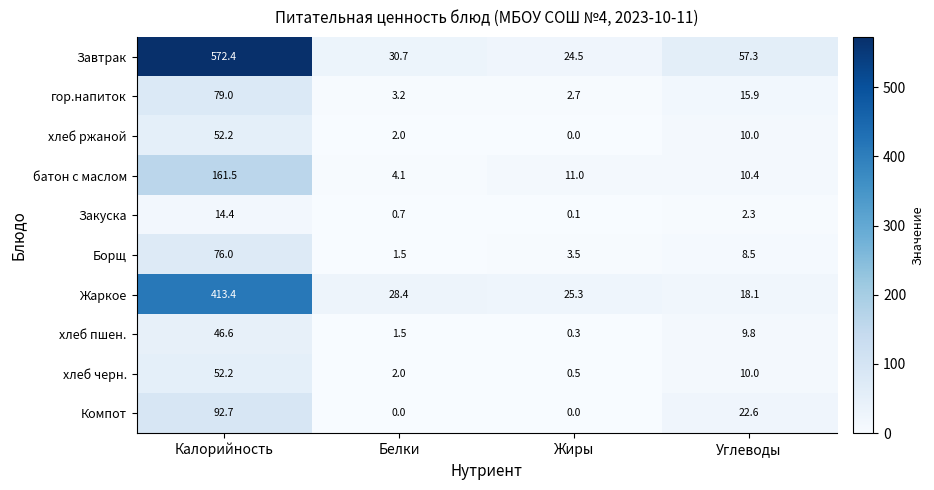

List the labels in order of Закуска value, largest first.

Калорийность, Углеводы, Белки, Жиры